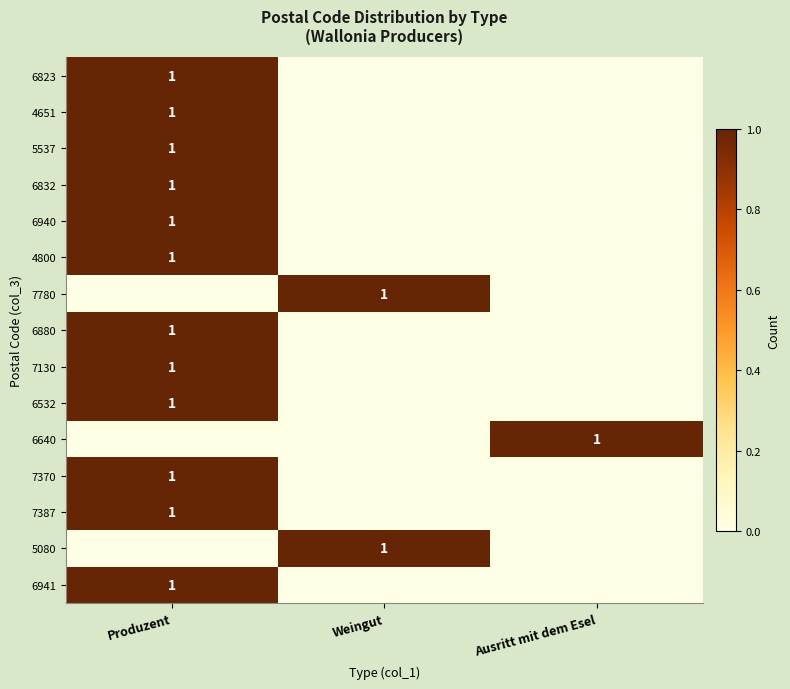

The value of 6941 at Produzent is 1. True or false?

True